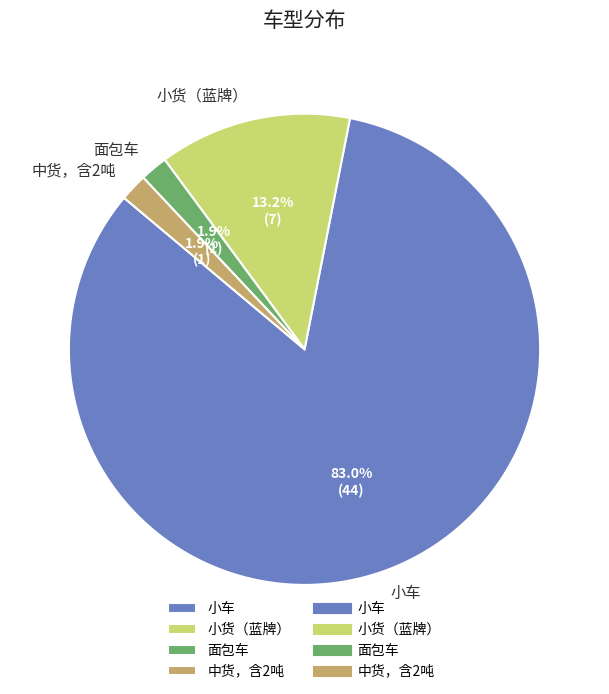

To the nearest percent, what is the combined percentage of 小货（蓝牌） and 面包车?

15%